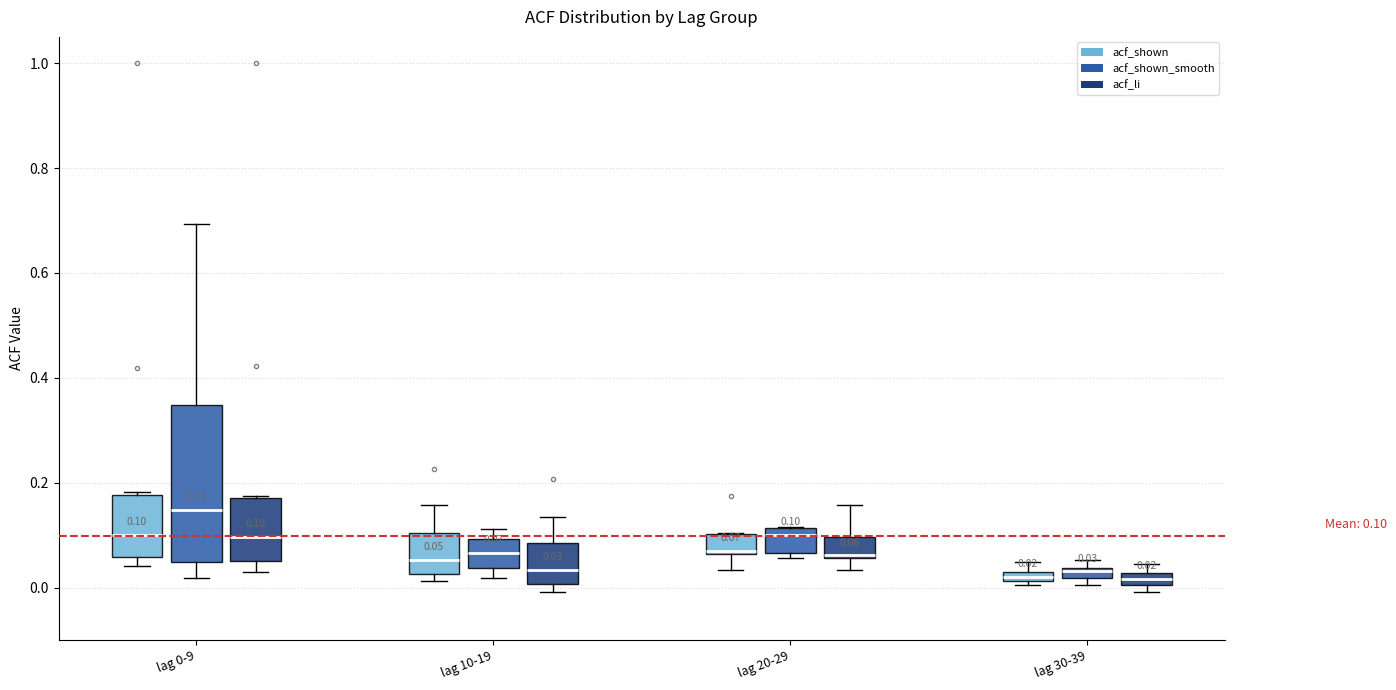

Comparing the boxes themselves (not the whiskers), which one is the tallest?

lag 0-9 (acf_shown_smooth)